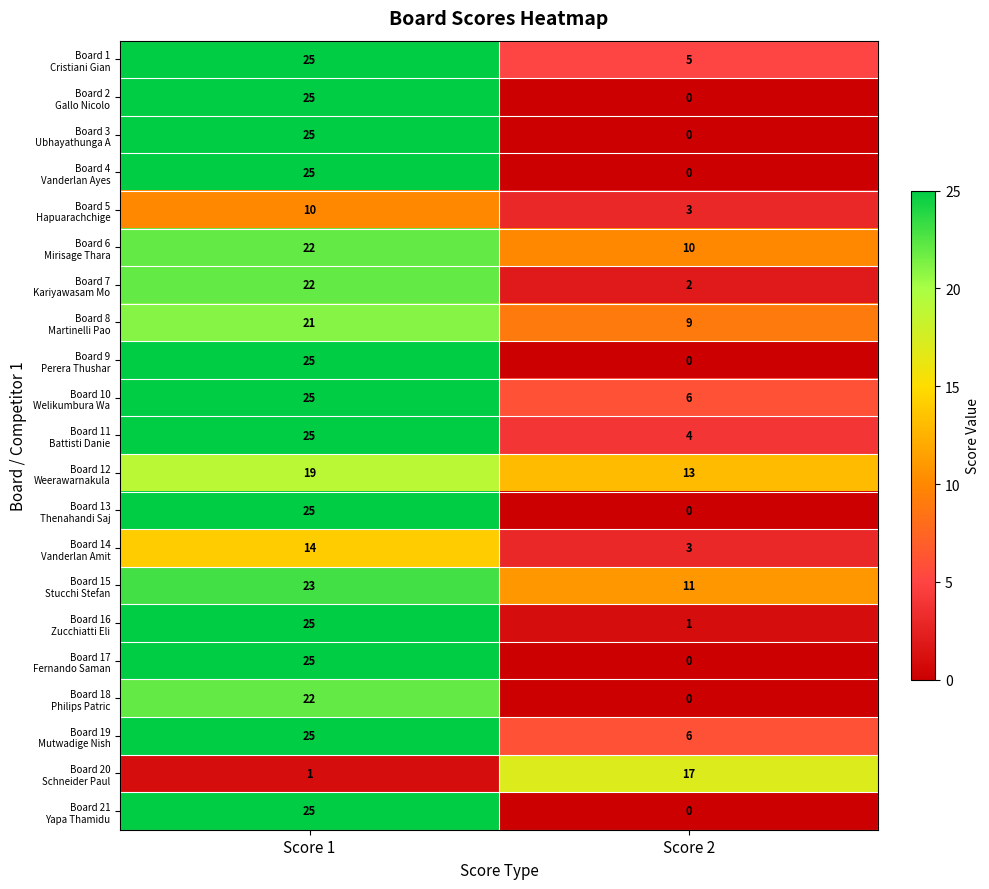

How many distinct data groups are displayed?

21